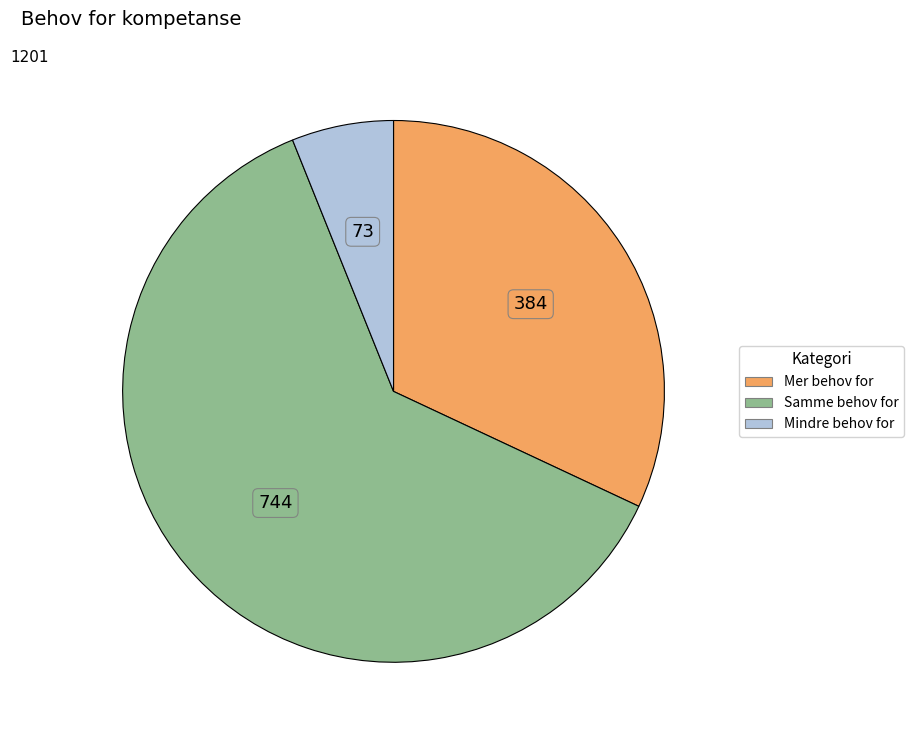

Does any single category account for the majority?

Yes